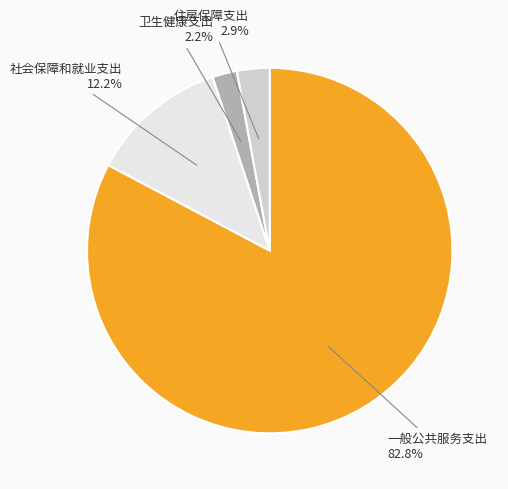

True or false: 社会保障和就业支出 accounts for 12% of the total.

True